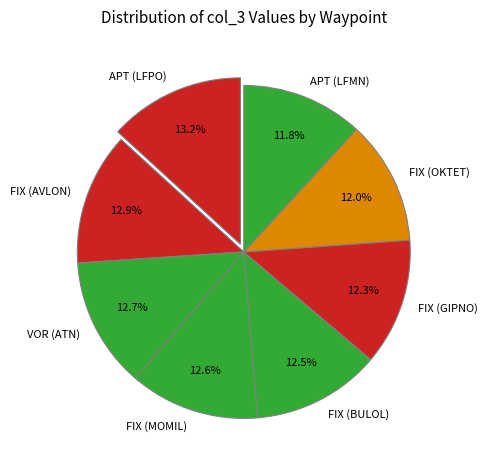

Is there any slice that represents more than half of the pie?

No